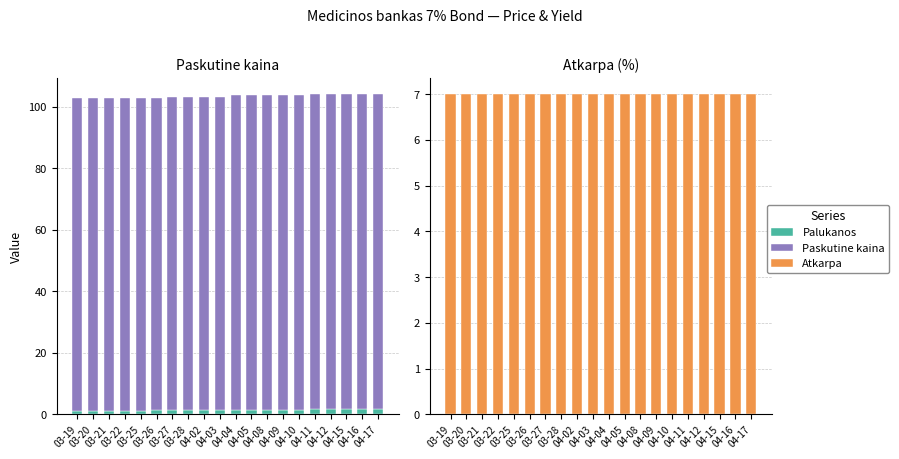

What is the average value of the Paskutine kaina series?

102.1